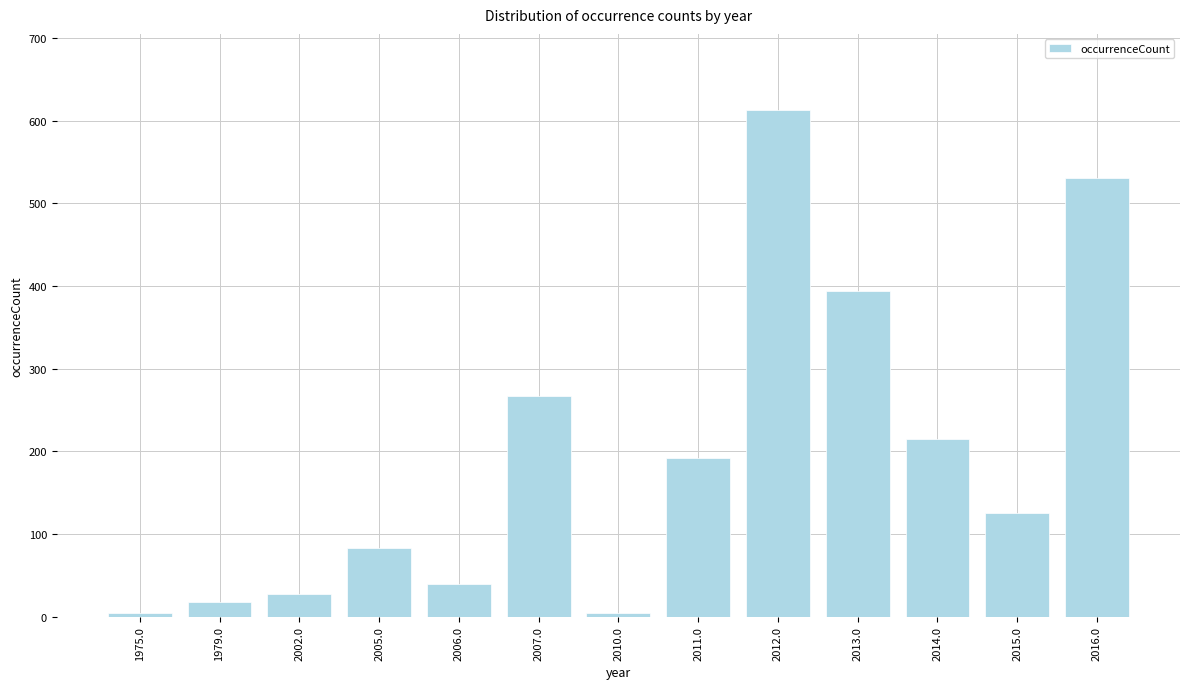

Reading right to left, transcribe all the data shown in this chart.

2016.0=531	2015.0=126	2014.0=215	2013.0=394	2012.0=613	2011.0=192	2010.0=5	2007.0=267	2006.0=40	2005.0=83	2002.0=28	1979.0=18	1975.0=5